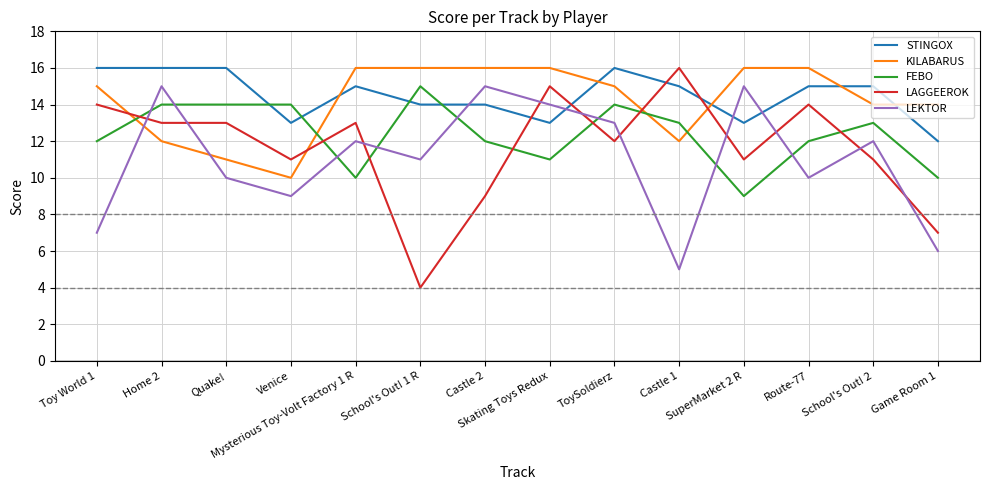

What position from the left is Castle 1?

10